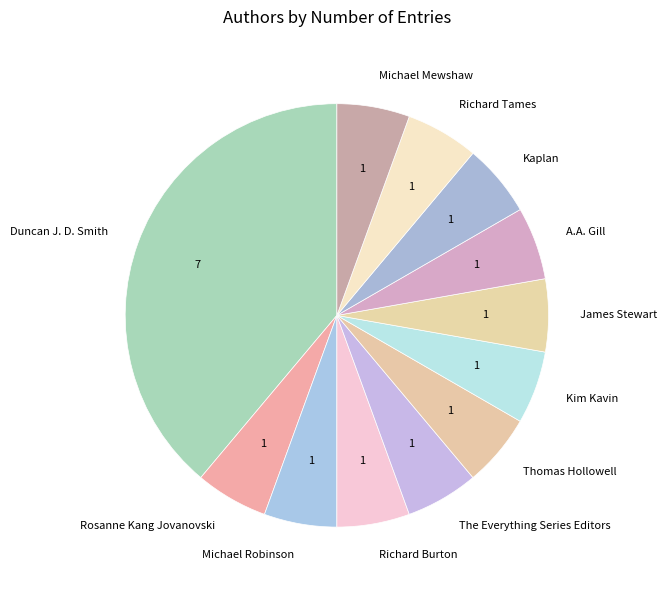

True or false: Kaplan accounts for 1% of the total.

False